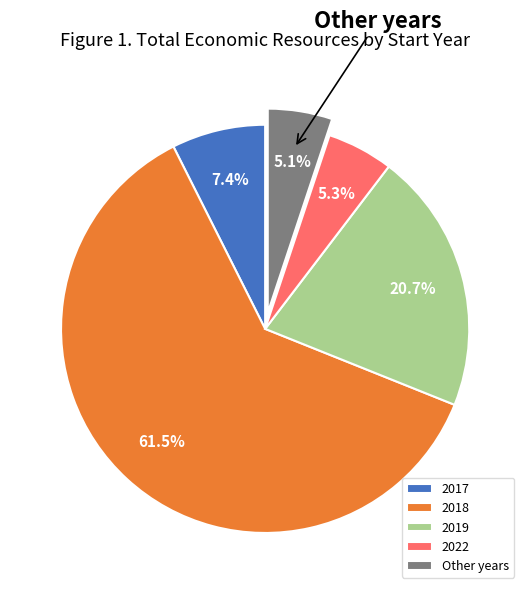

What percentage is NOT represented by 2022?

94.7%